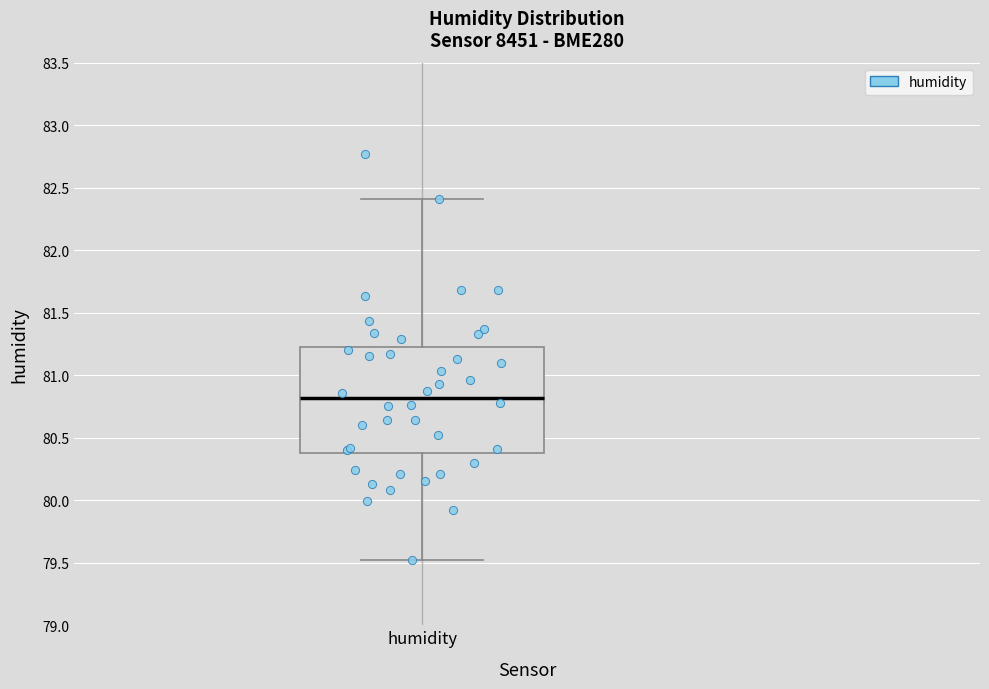

Transcribe this box plot: give where the median line is, the range the box spans, and where the two whiskers end, as read against the y-axis. The values are not printed on the chart, so give them approximately, as read against the axis.

median 80.8, box 80.4 to 81.2, whiskers 79.5 to 82.4